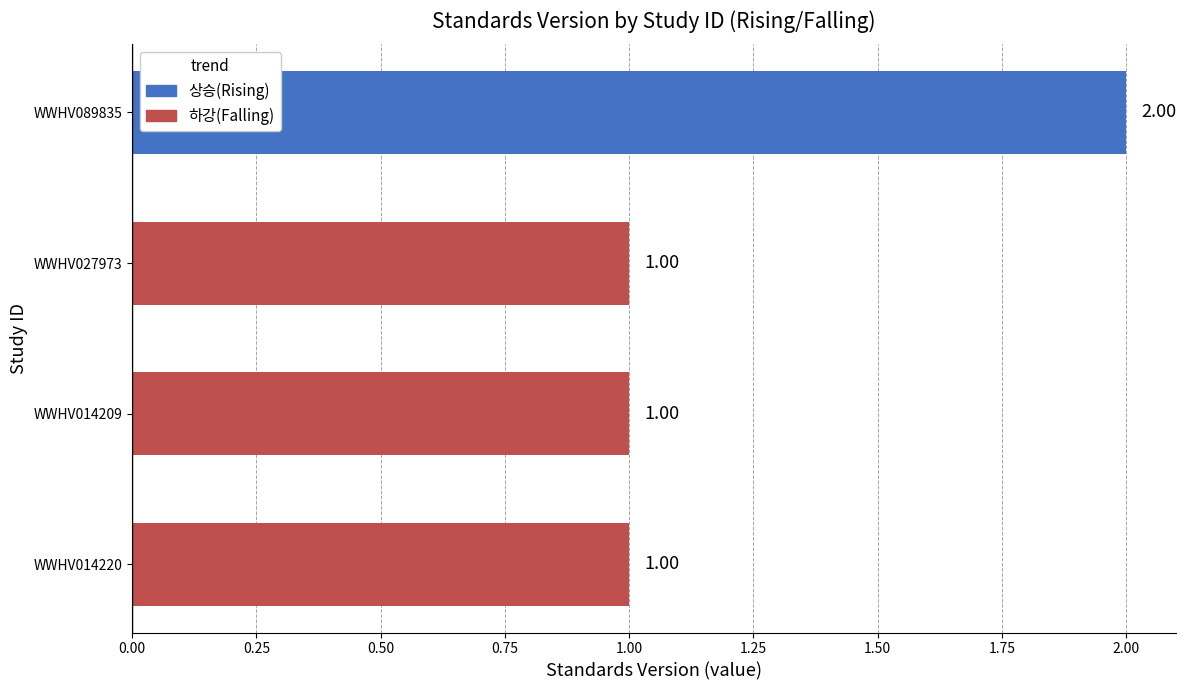

What is the sum of the values at WWHV014220 and WWHV089835?

3